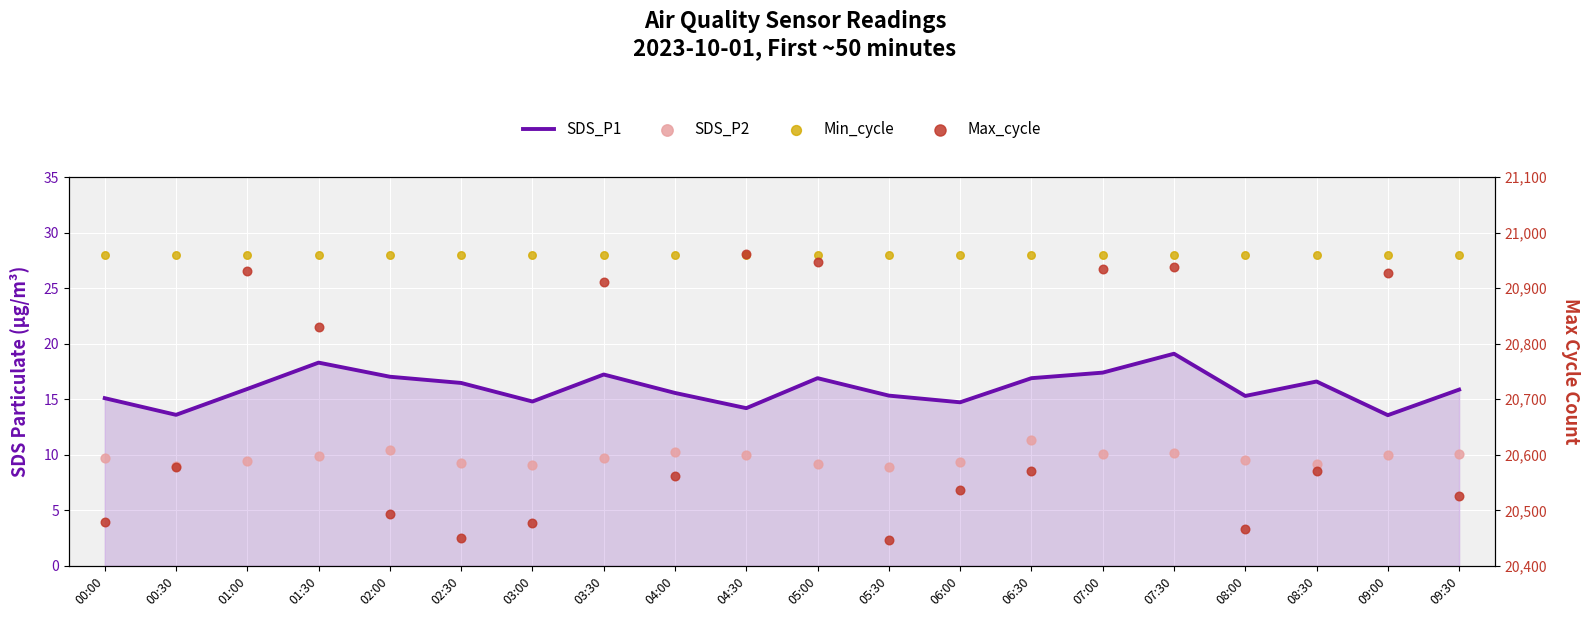

Which series reaches the minimum Y coordinate?

SDS_P2